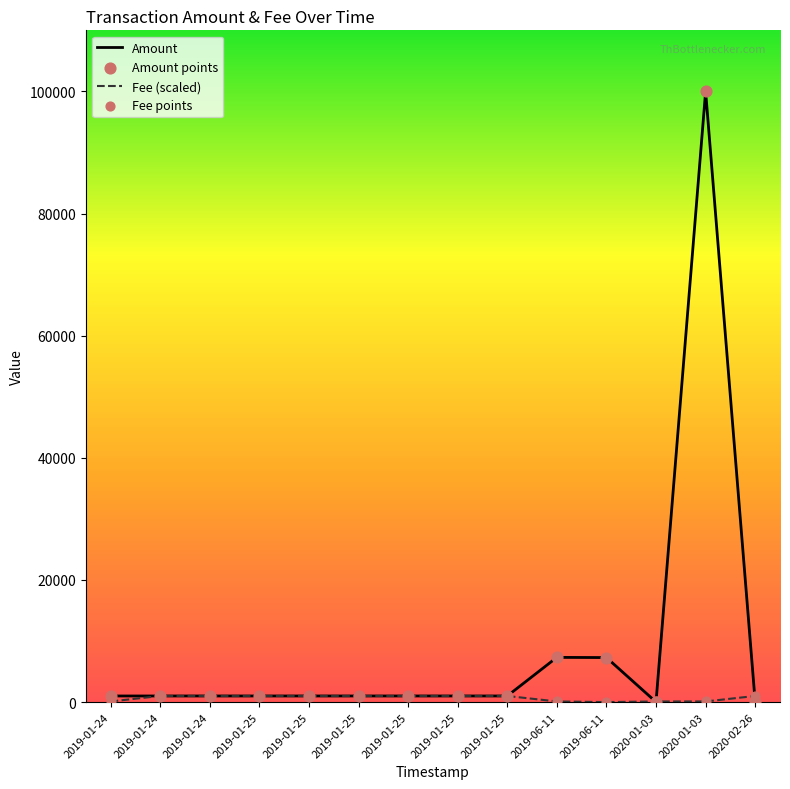

Is this an area chart (filled region under the line)?

No